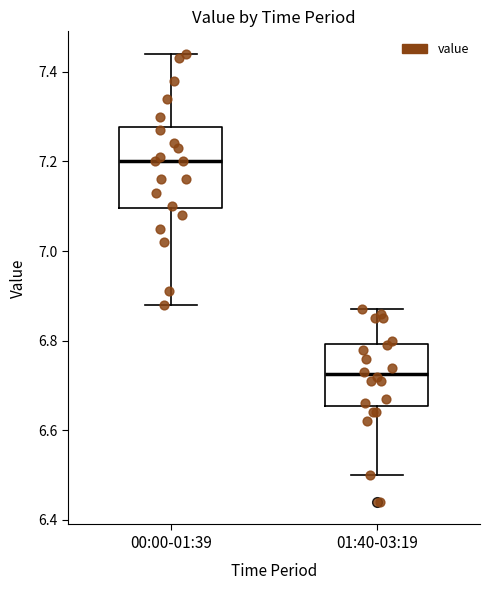

Reading left to right, read every box against the y-axis: the position of its median line, the range the box covers, and the ends of its whiskers. The values are not printed on the chart, so give them approximately, as read against the axis.

00:00-01:39: median 7.20, box 7.10 to 7.28, whiskers 6.88 to 7.44
01:40-03:19: median 6.72, box 6.66 to 6.80, whiskers 6.50 to 6.88